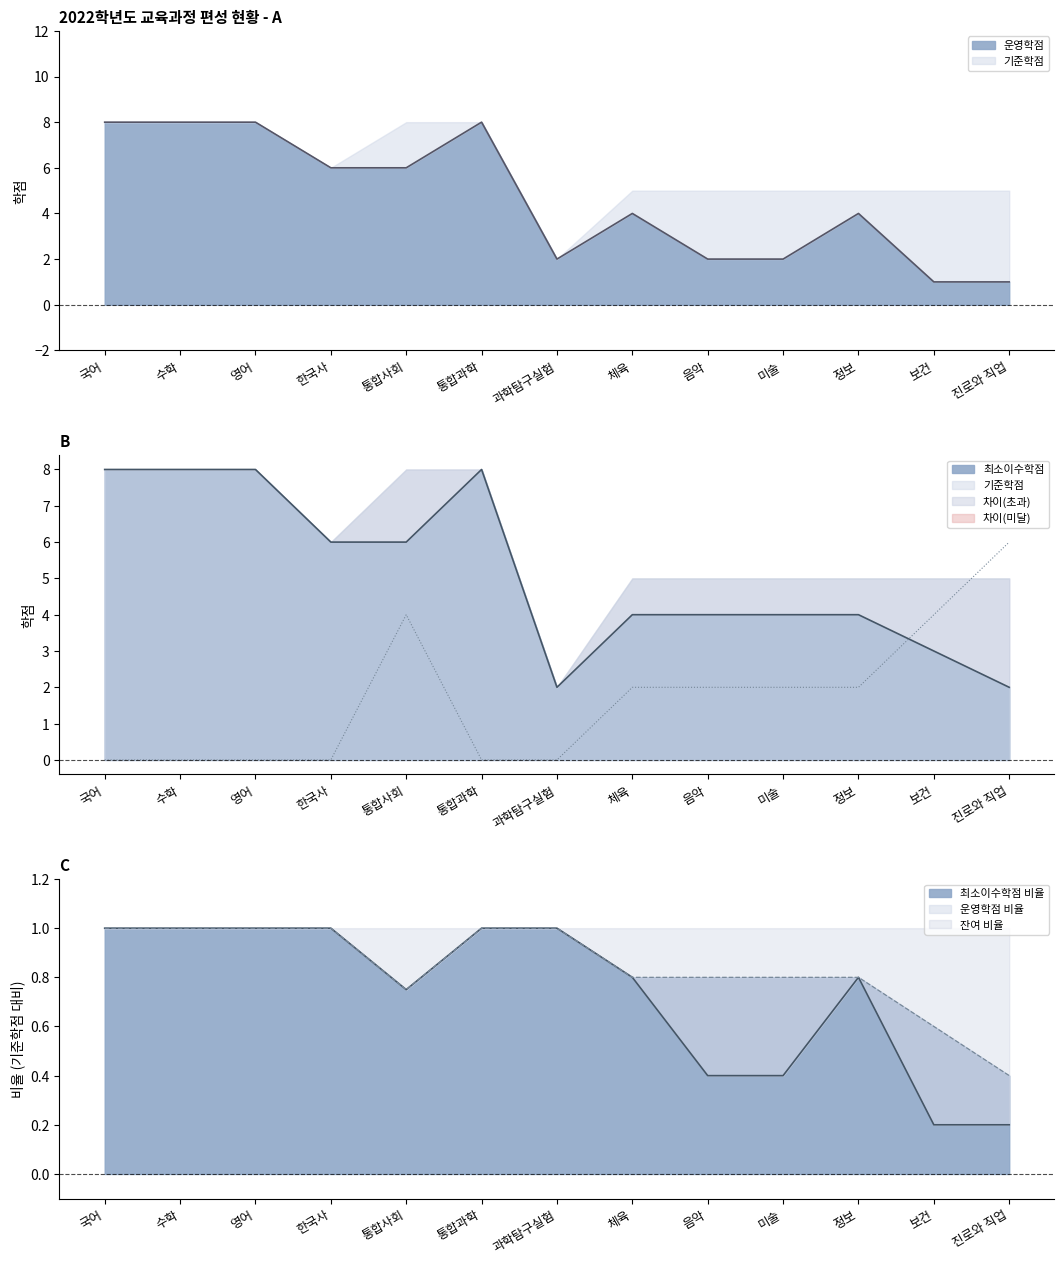

How many interior local peaks does the 최소이수학점 series have?

1